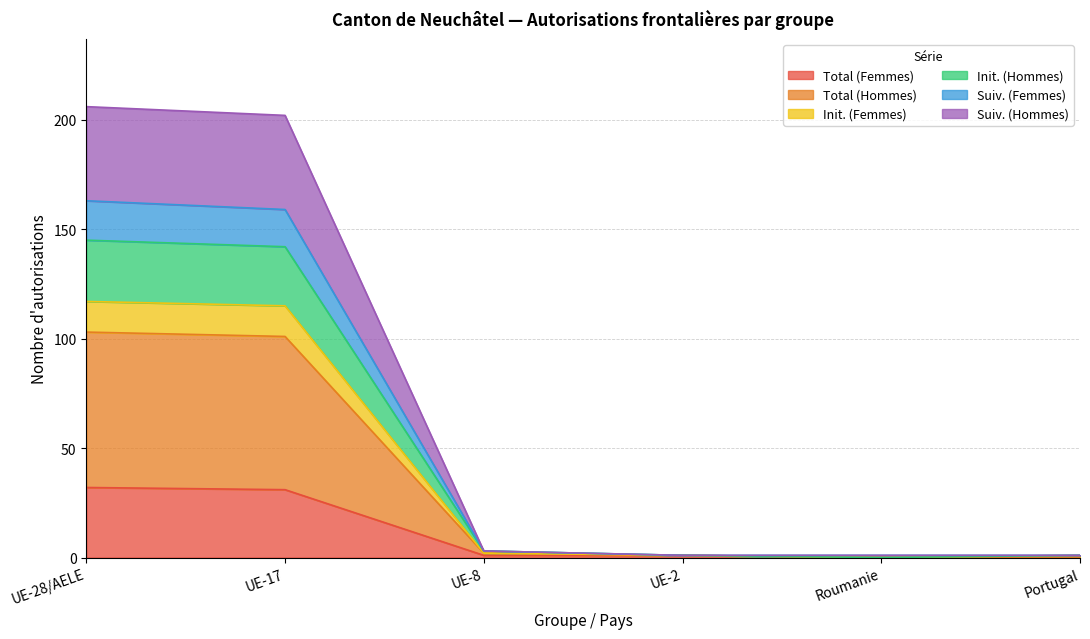

True or false: Total (Femmes) and Init. (Hommes) intersect in this chart.

False